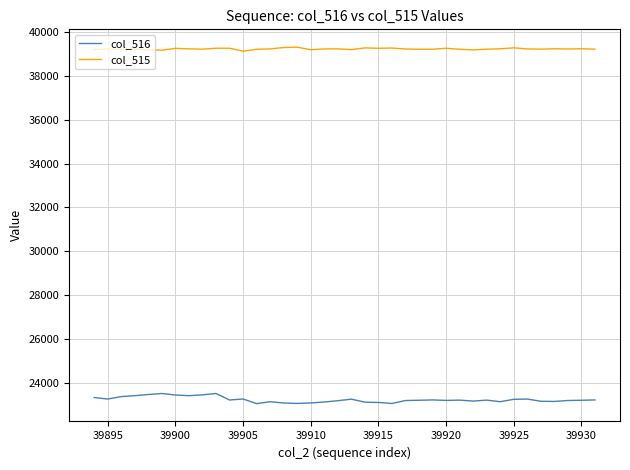

In col_516, how many points are higher than both neighbors (excluding endpoints)?

9